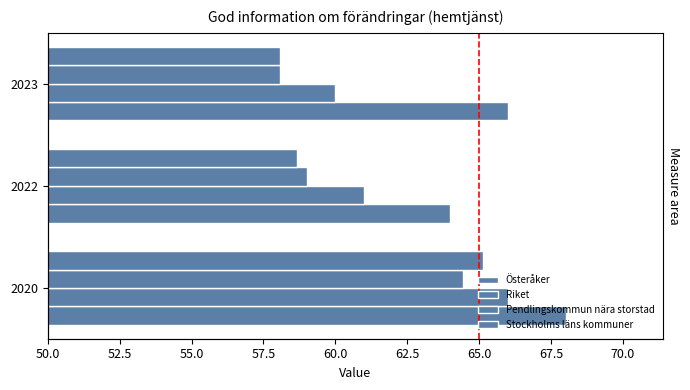

Count the number of data series in this chart.

4